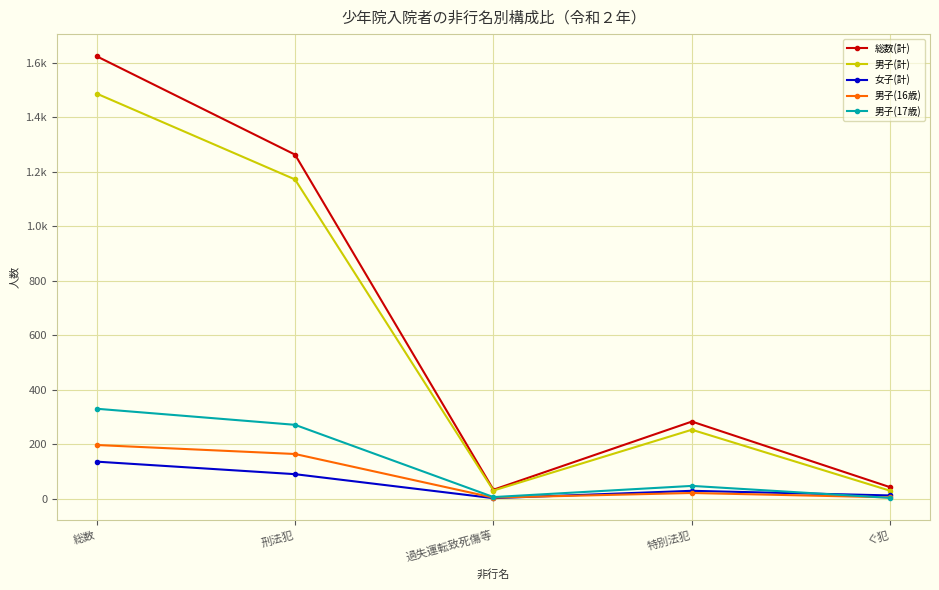

Which category has the lowest value in the 男子(計) series?

ぐ犯